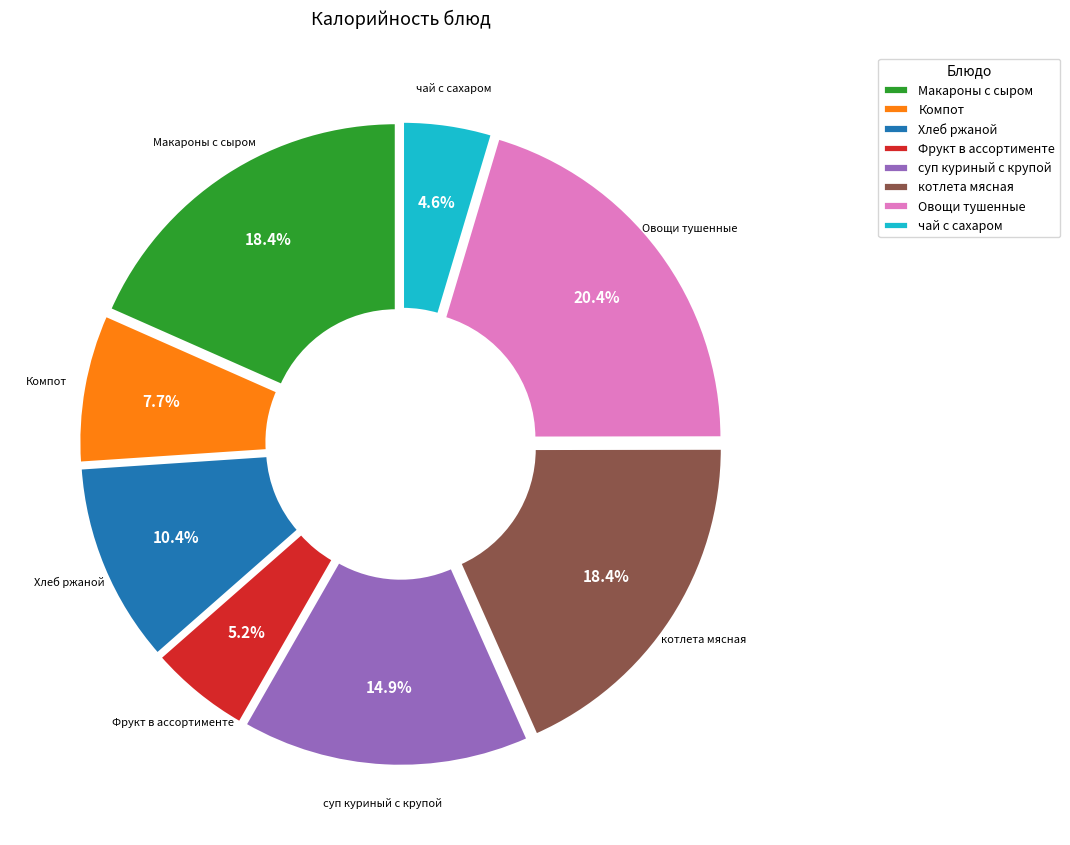

To the nearest percent, what is the difference between the чай с сахаром and Хлеб ржаной slice percentages?

6%